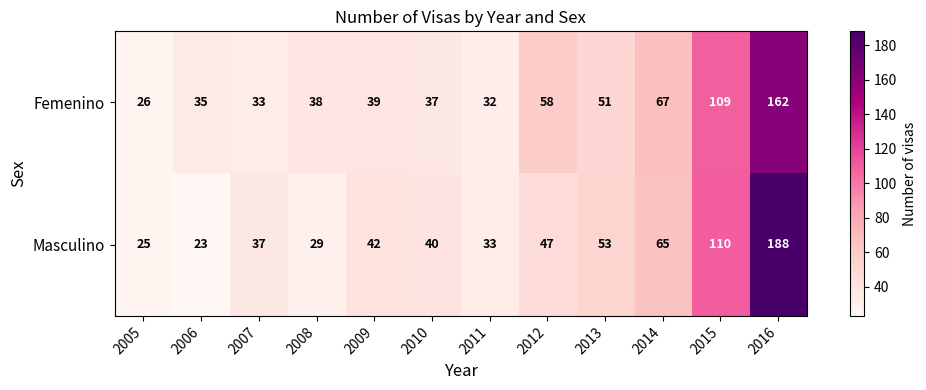

Which label corresponds to the smallest value in the chart?

2006